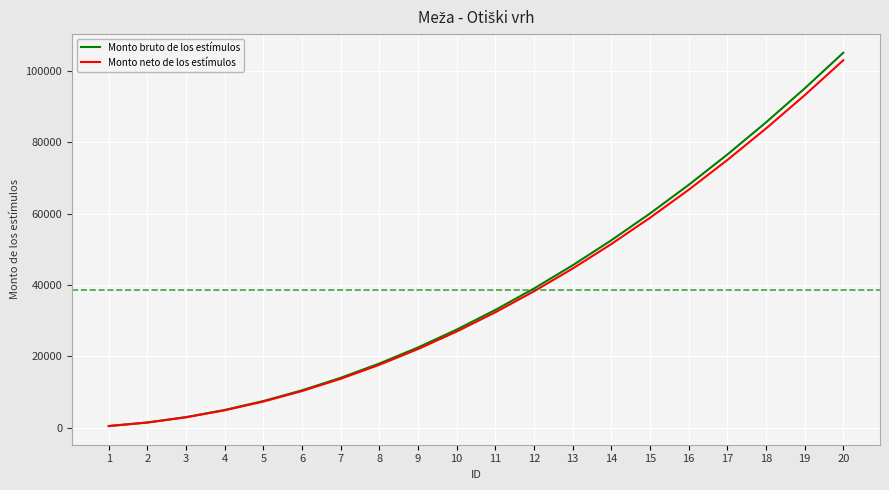

Reading left to right, what are all the values shown in this chart?

Monto bruto de los estímulos: 500	1500	3000	5000	7500	10500	14000	18000	22500	27500	33000	39000	45500	52500	60000	68000	76500	85500	95000	105000
Monto neto de los estímulos: 490	1470	2940	4900	7350	10290	13720	17640	22050	26950	32340	38220	44590	51450	58800	66640	74970	83790	93100	102900